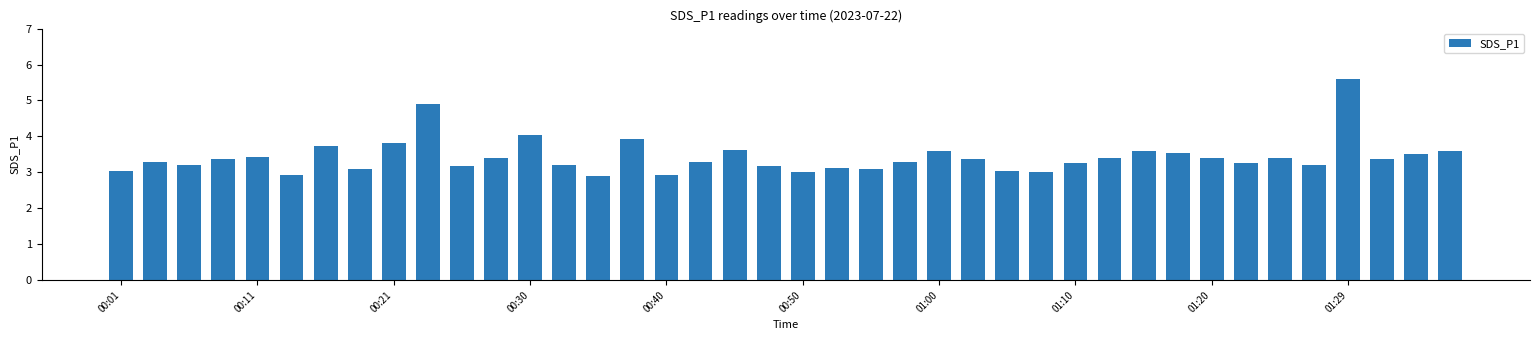

What is the minimum value shown in the chart?

2.9